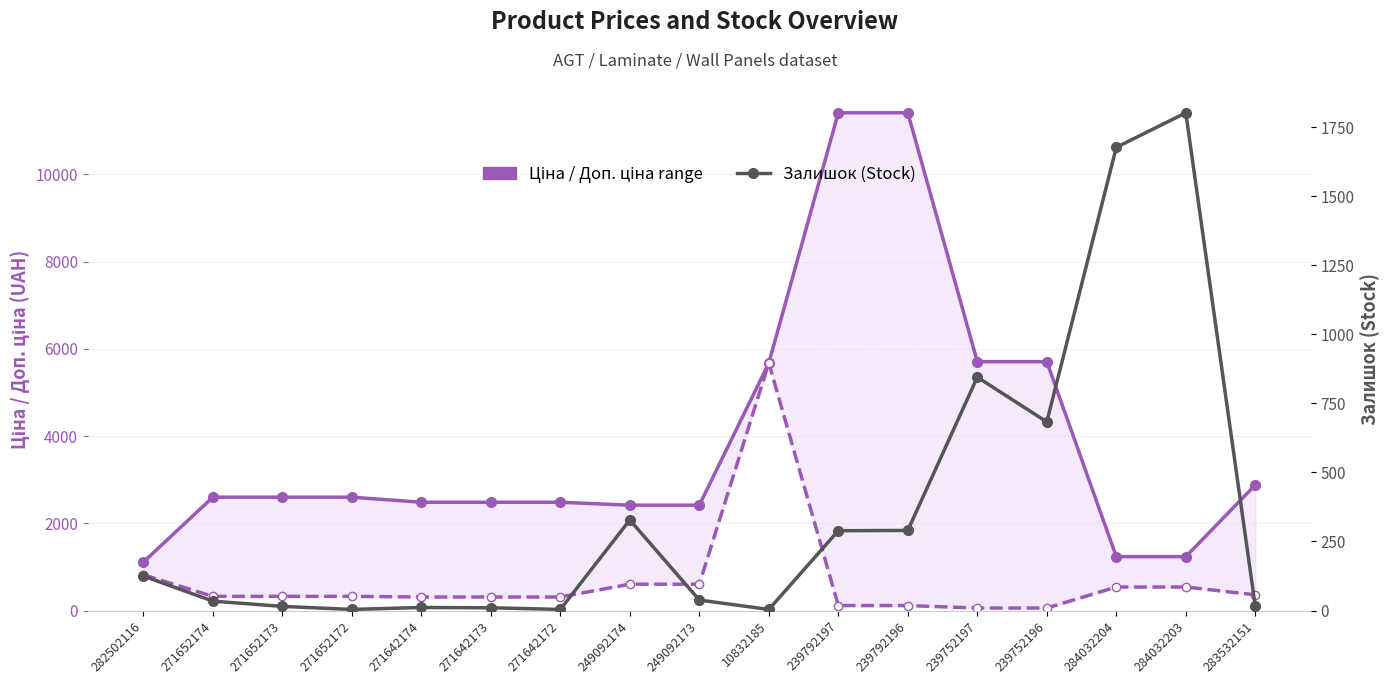

Reading left to right, list all the values displayed in this chart.

Доп. ціна (upper): 1109.2	2598.3	2598.3	2598.3	2482.4	2482.4	2482.4	2414.8	2414.8	5673.8	11410.0	11410.0	5705.0	5705.0	1235.4	1235.4	2878.8
Ціна (lower): 818.5	324.8	324.8	324.8	310.3	310.3	310.3	603.7	603.7	5673.8	114.1	114.1	57.0	57.0	539.0	539.0	359.9
Залишок (Stock): 125.0	34.0	15.0	4.0	11.0	10.0	4.0	328.0	38.0	4.0	289.0	290.0	845.0	683.0	1677.0	1802.0	15.0